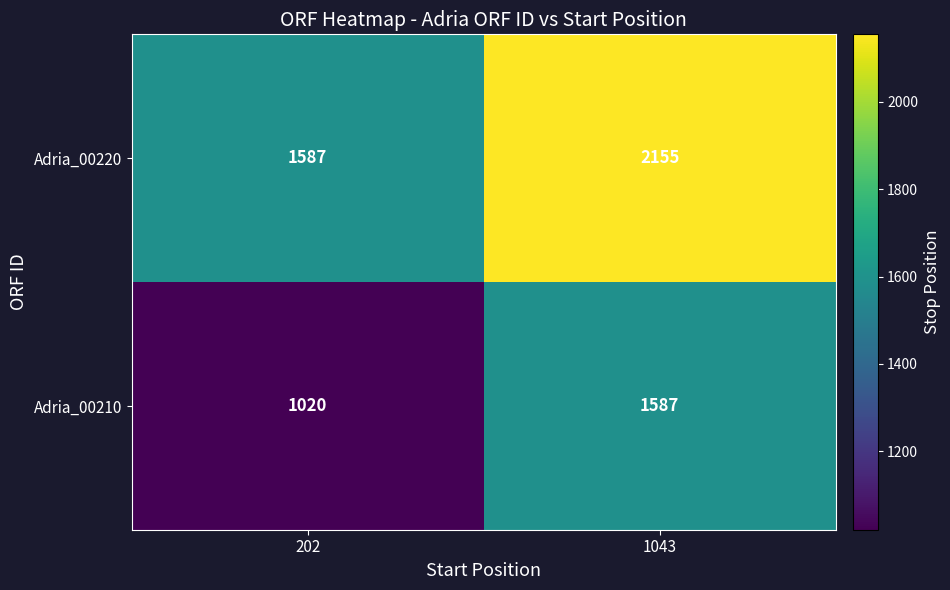

What is the difference between the maximum and minimum values in the Adria_00220 series?

568